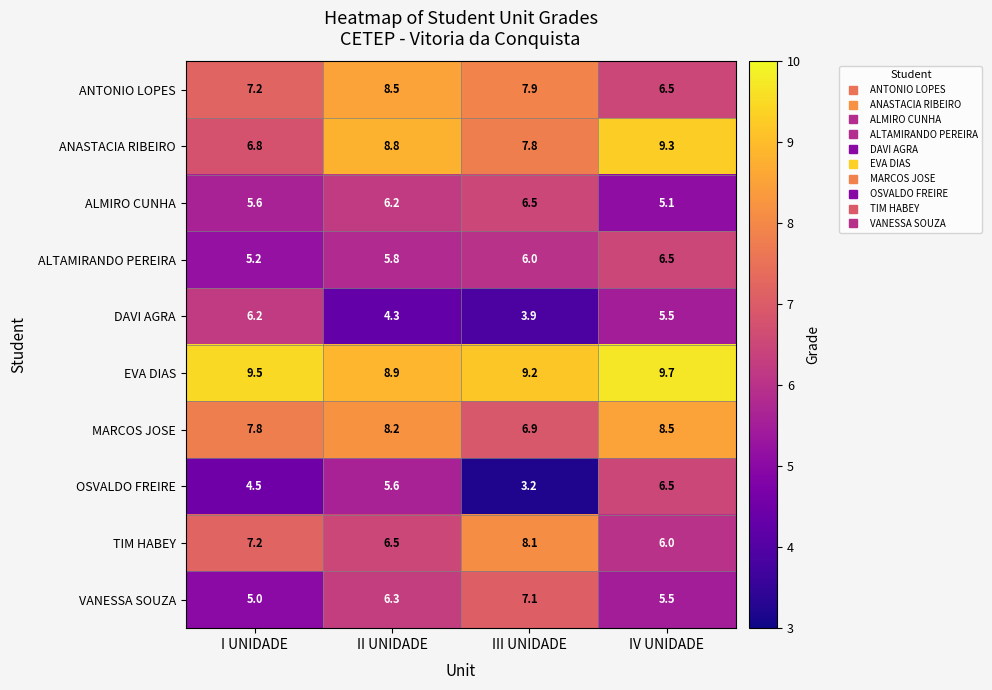

What is the difference between the ANTONIO LOPES values at IV UNIDADE and III UNIDADE?

1.4